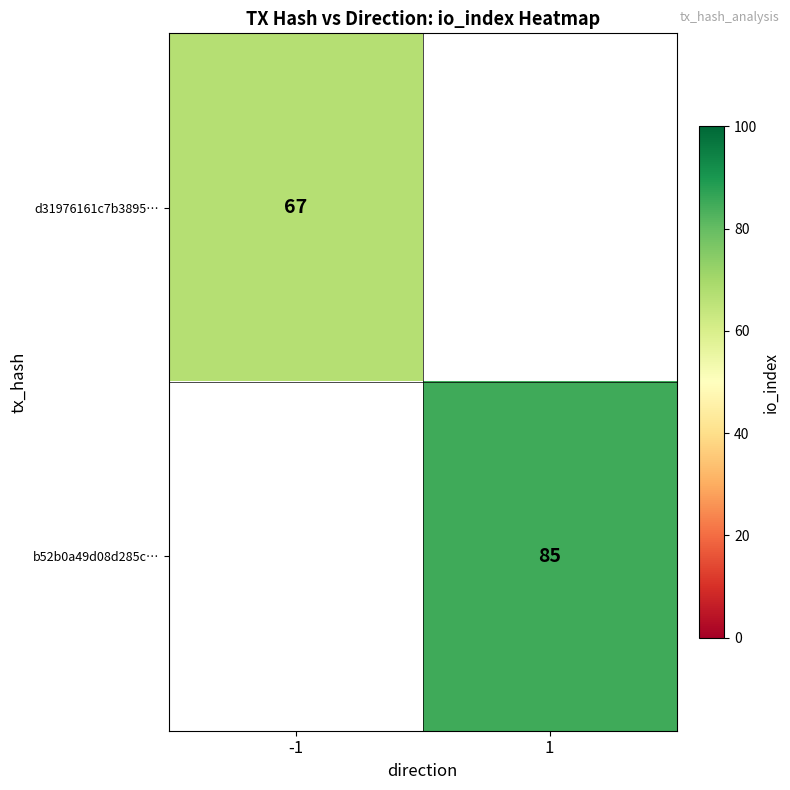

True or false: b52b0a49d08d285c… has a value of 131 at 1.

False